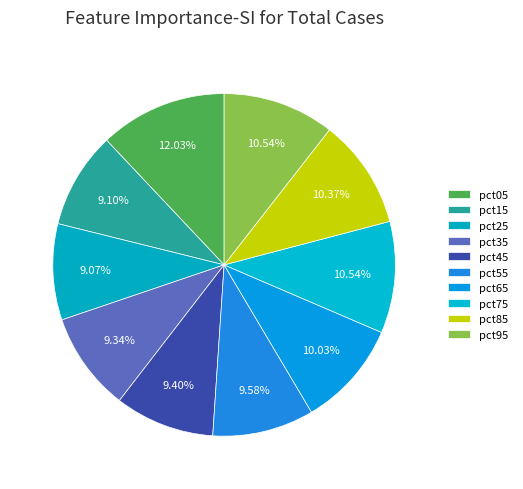

Is there a majority slice in this chart?

No